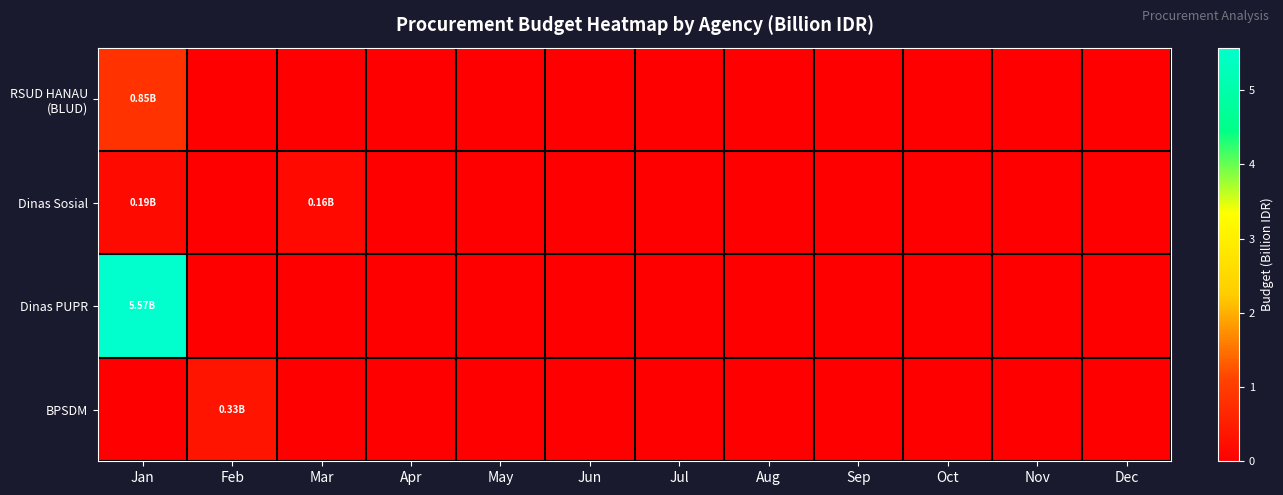

Between Dec and Aug, which is larger?

Dec